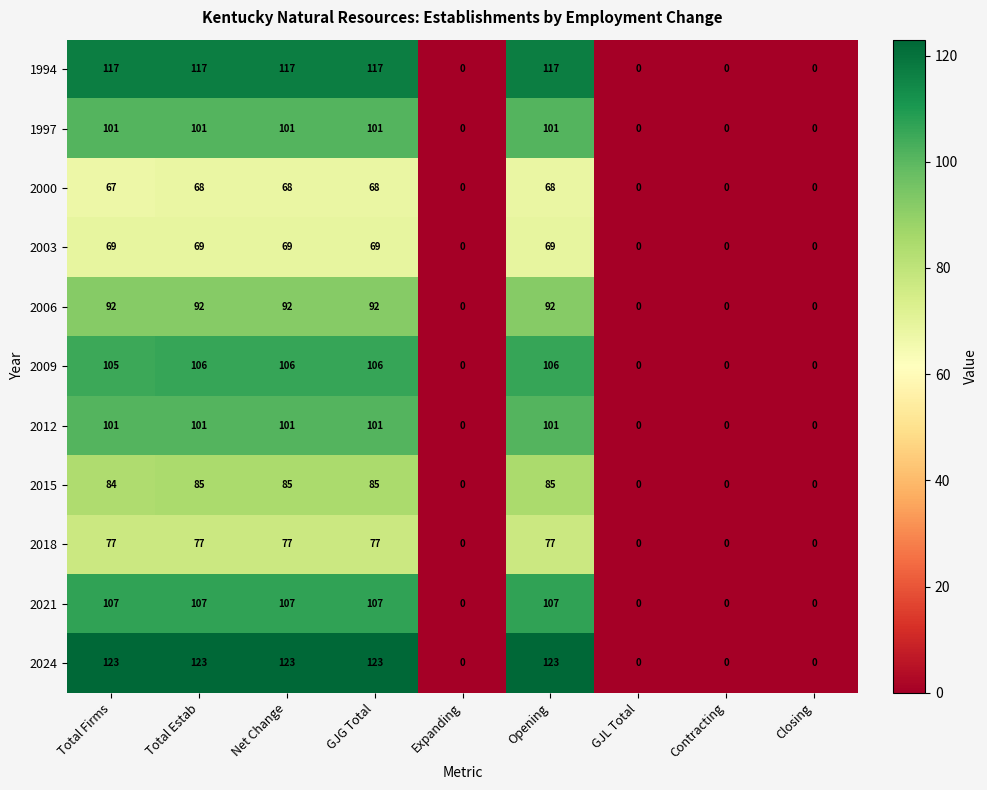

What is the average value of the 1997 series?

56